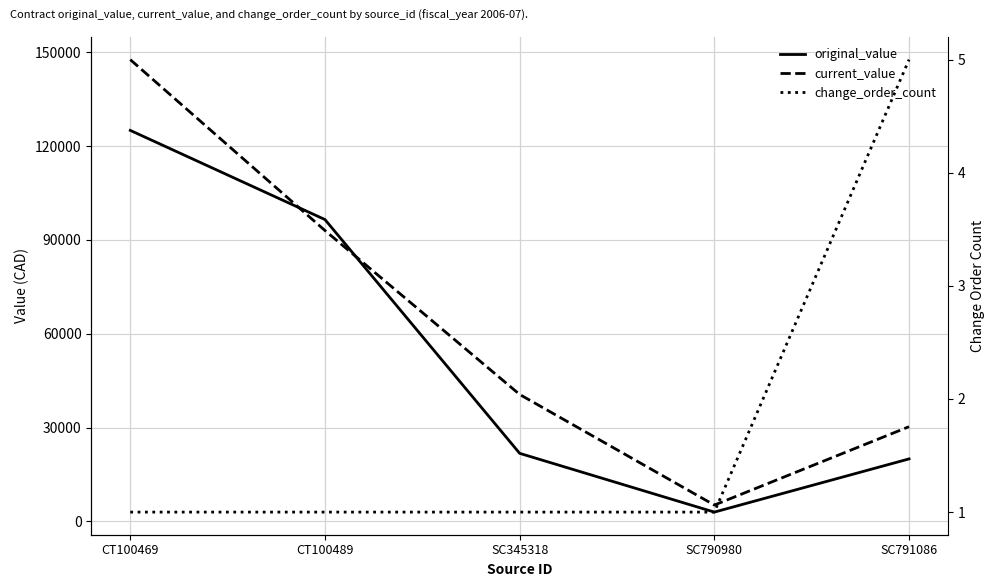

How many change_order_count values are between 1 and 2?

4